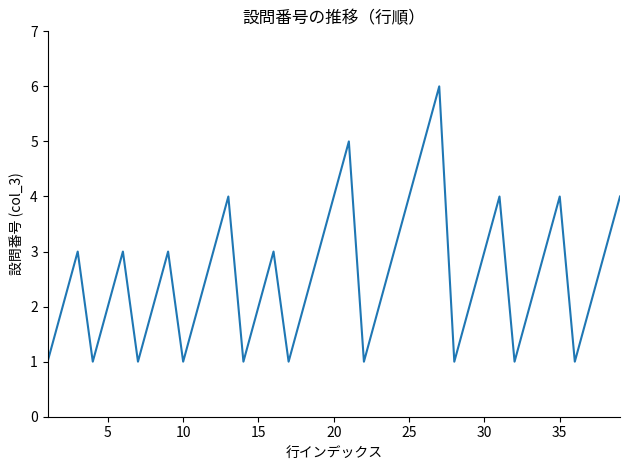

What is the difference between the maximum and minimum values?

5